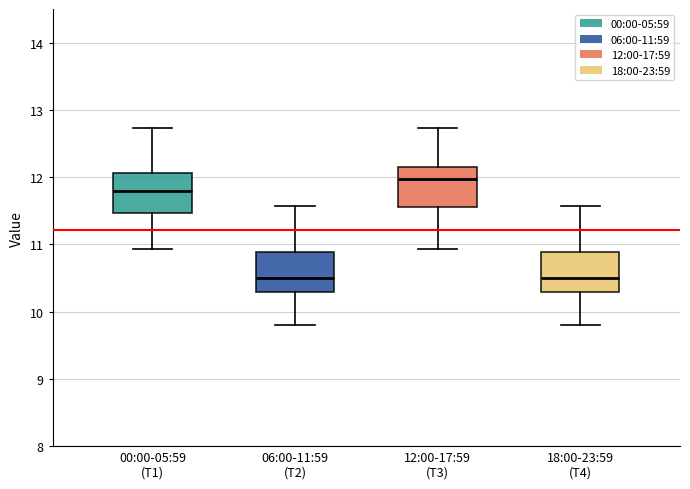

Reading left to right, read every box against the y-axis: the position of its median line, the range the box covers, and the ends of its whiskers. The values are not printed on the chart, so give them approximately, as read against the axis.

00:00-05:59 (T1): median 11.8, box 11.5 to 12.1, whiskers 10.9 to 12.7
06:00-11:59 (T2): median 10.5, box 10.3 to 10.9, whiskers 9.8 to 11.6
12:00-17:59 (T3): median 12.0, box 11.6 to 12.2, whiskers 10.9 to 12.7
18:00-23:59 (T4): median 10.5, box 10.3 to 10.9, whiskers 9.8 to 11.6